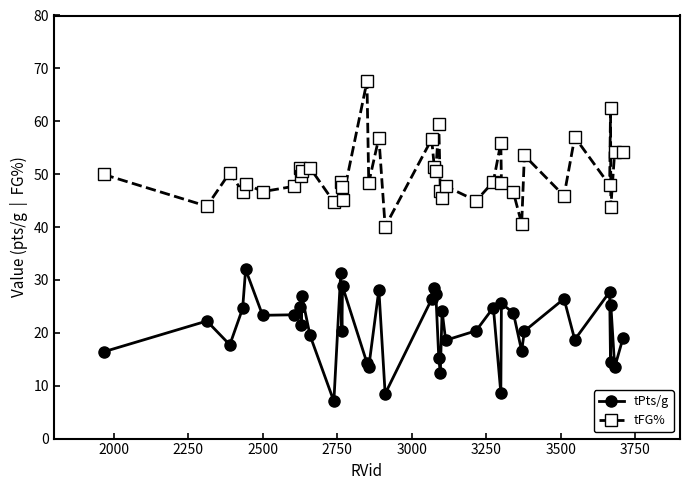

True or false: tFG% and tPts/g intersect in this chart.

False